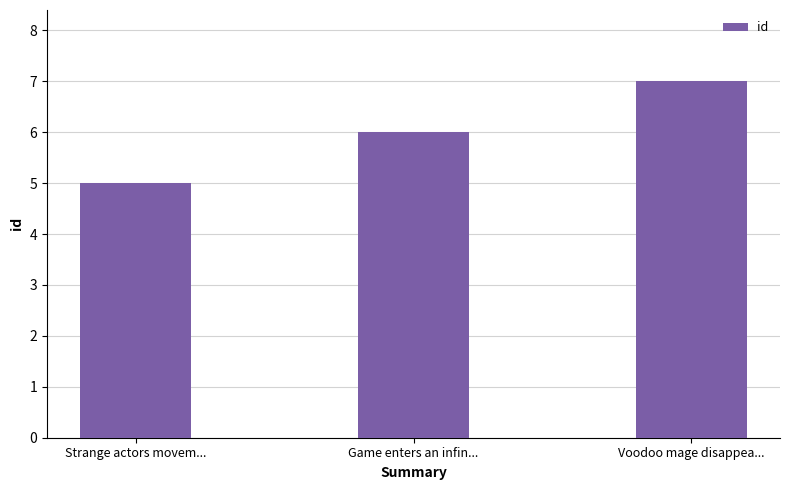

True or false: the data shows 6 at Game enters an infin....

True